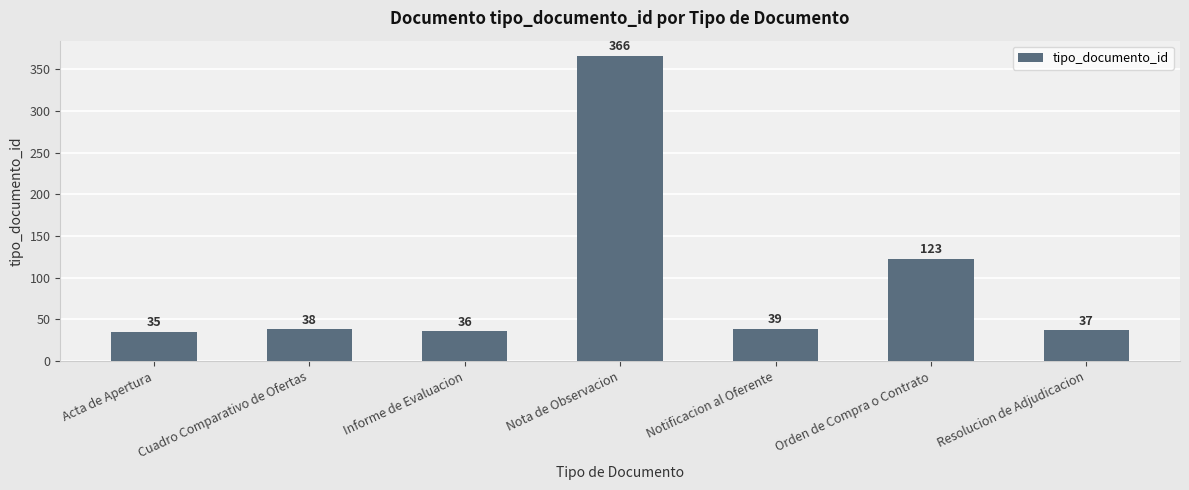

Reading right to left, list all the values displayed in this chart.

Resolucion de Adjudicacion=37	Orden de Compra o Contrato=123	Notificacion al Oferente=39	Nota de Observacion=366	Informe de Evaluacion=36	Cuadro Comparativo de Ofertas=38	Acta de Apertura=35